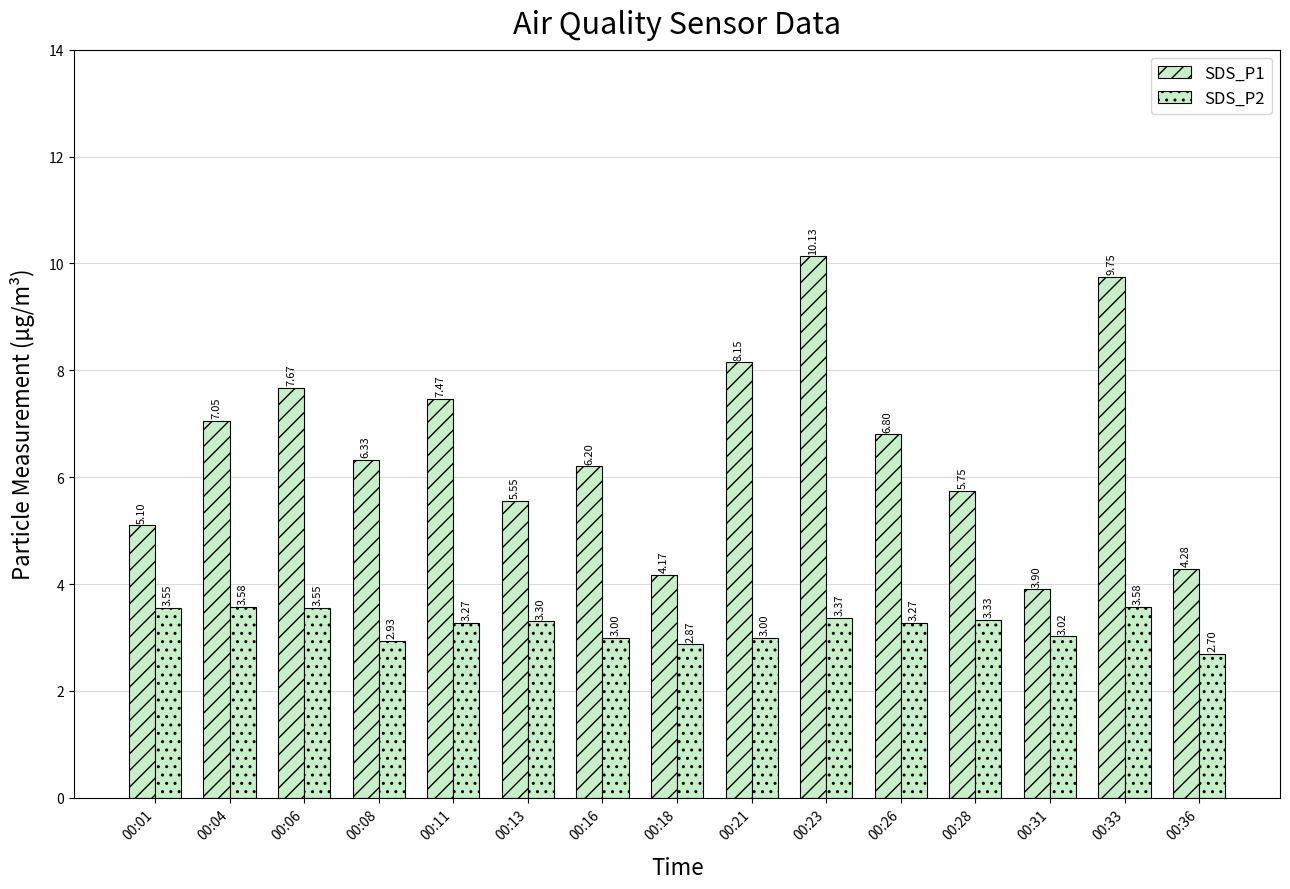

How many bars are there in each group?

2